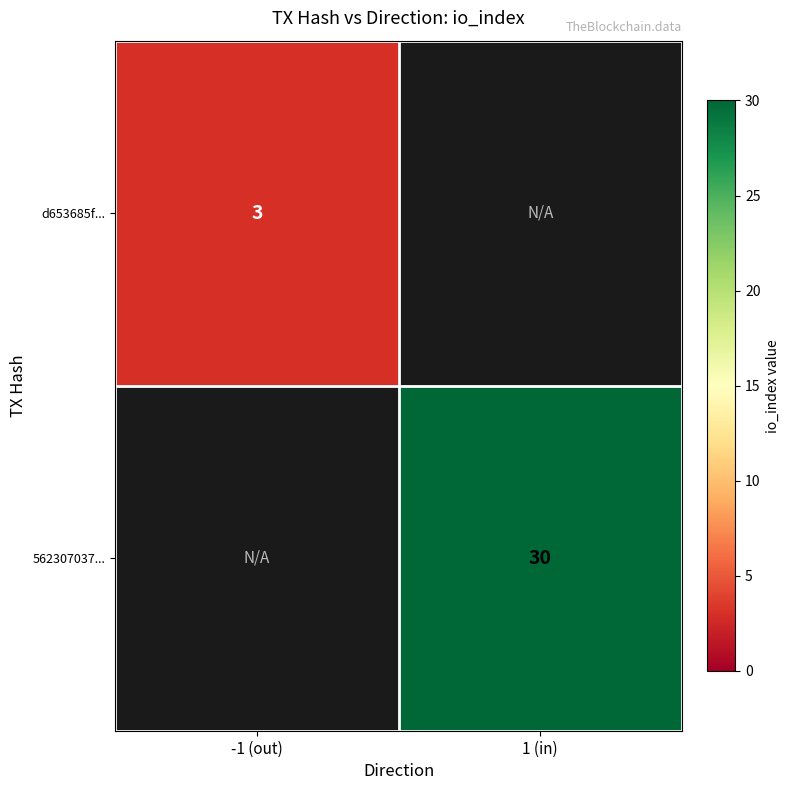

True or false: 562307037... has a value of 30 at 1 (in).

True